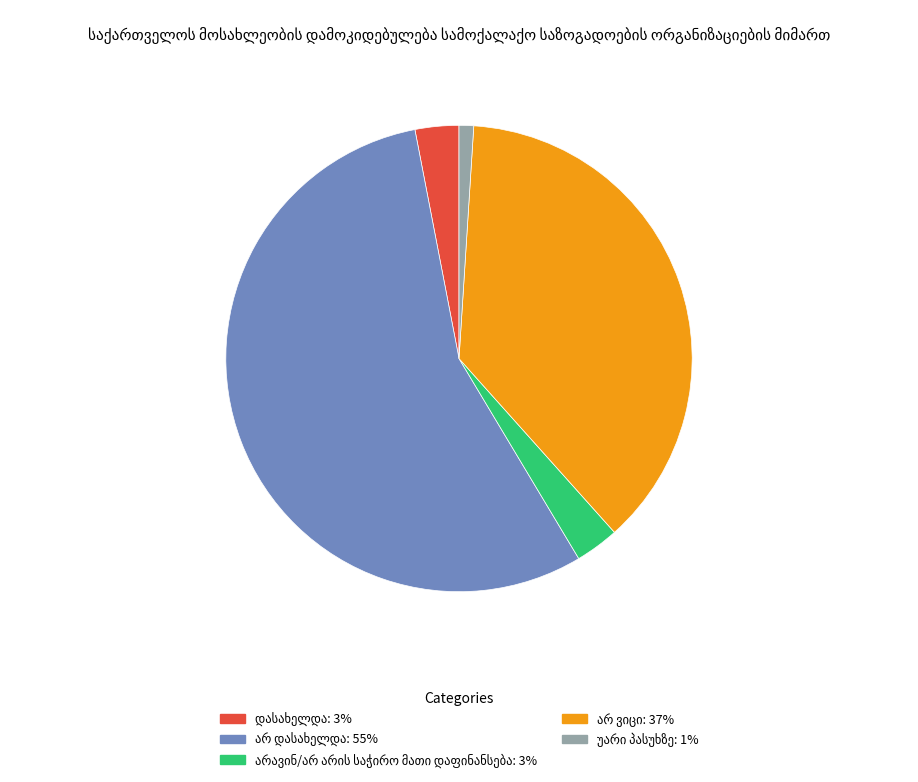

Is there any slice that represents more than half of the pie?

Yes